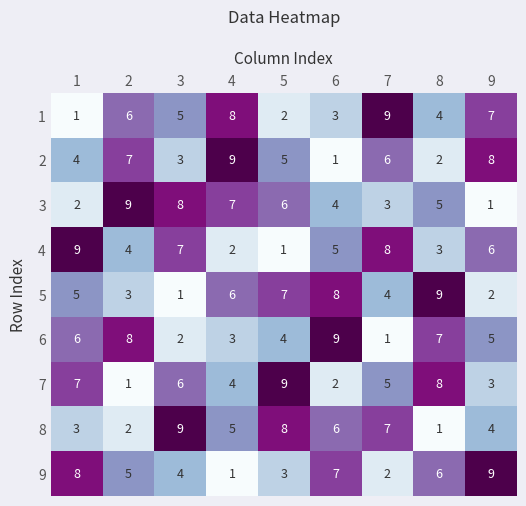

The 2 series shows 1 at 6. True or false?

True